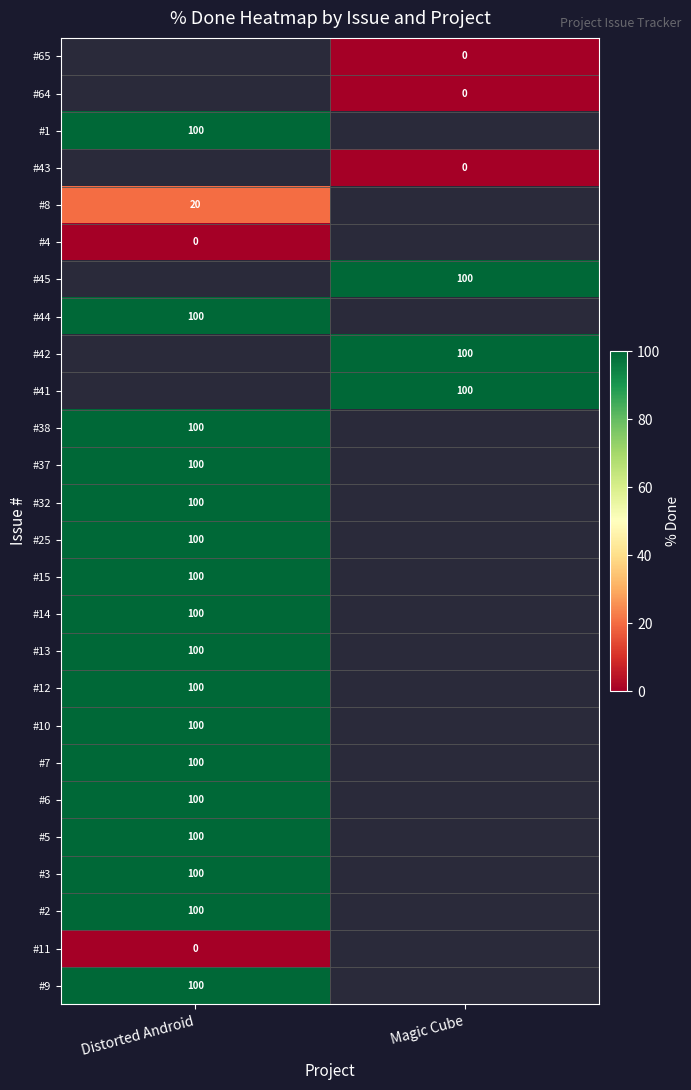

Is it true that #25 equals 34 at Distorted Android?

False